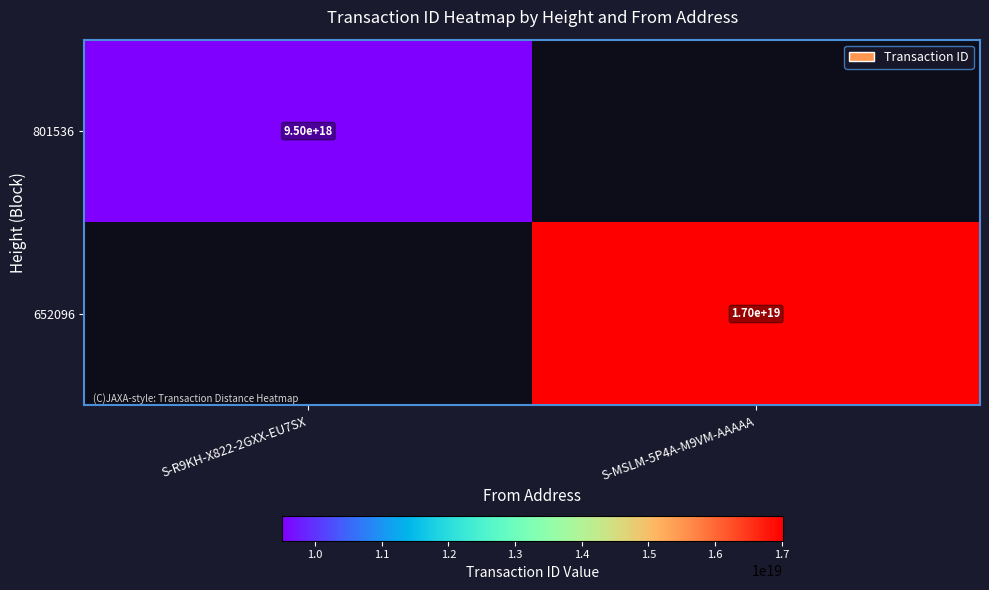

Is it true that 801536 equals 15278948755229562880 at S-R9KH-X822-2GXX-EU7SX?

False